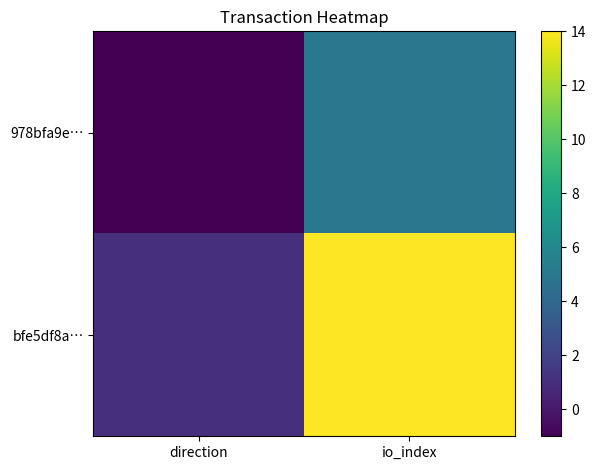

Reading right to left, what are all the values shown in this chart?

978bfa9e…: io_index=5	direction=-1
bfe5df8a…: io_index=14	direction=1